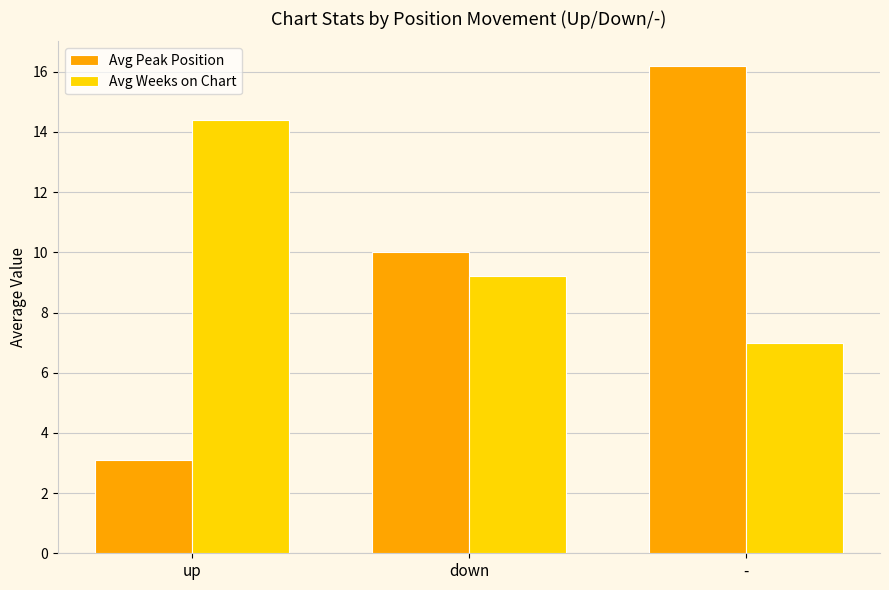

Where is Avg Weeks on Chart nearest to the value 10?

down